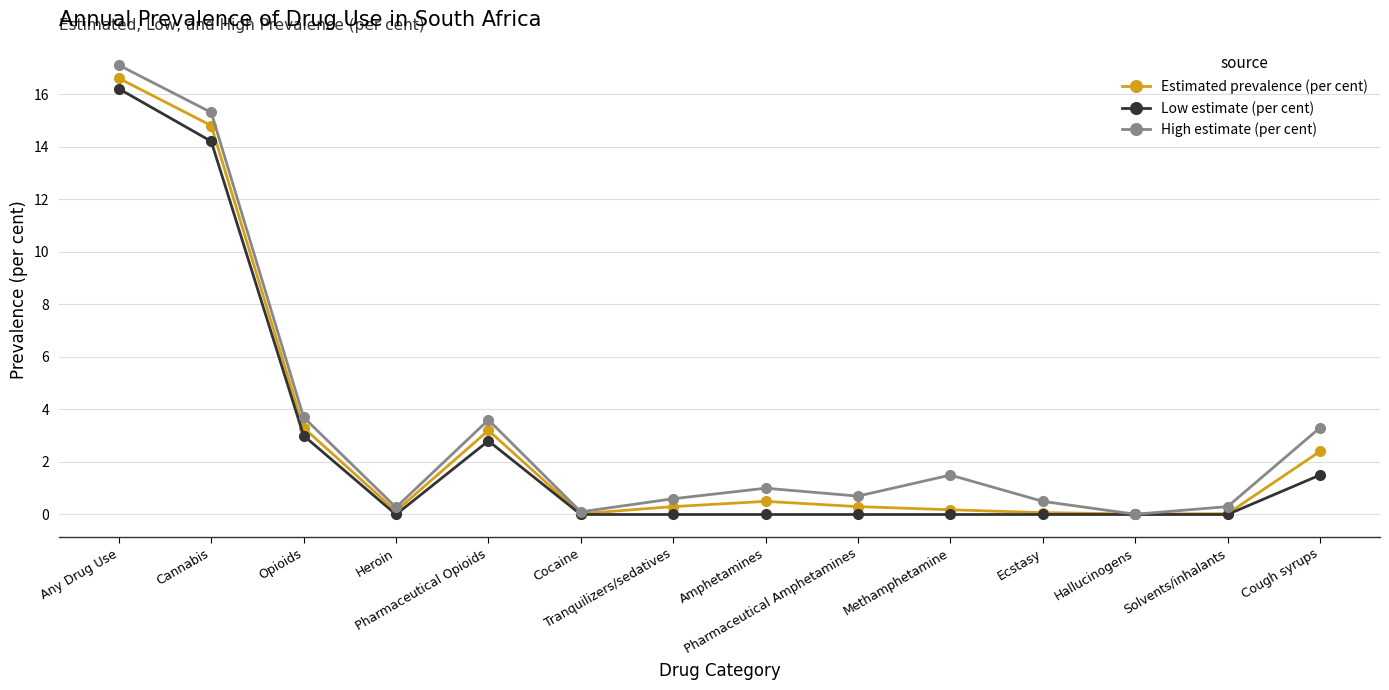

The Low estimate (per cent) series shows 0.0 at Cocaine. True or false?

True